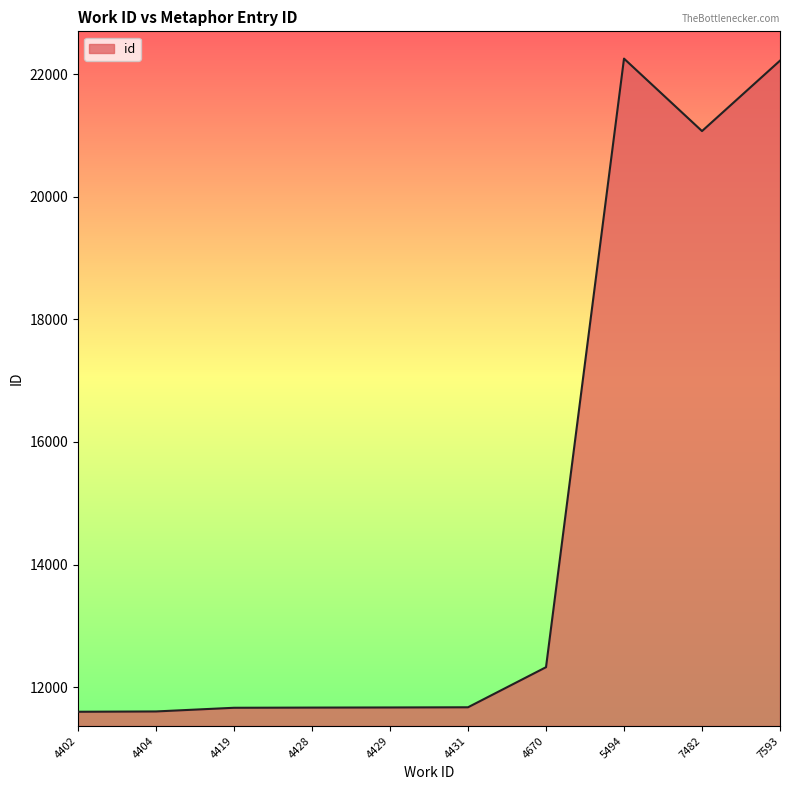

Does the chart display data point markers on the line(s)?

No